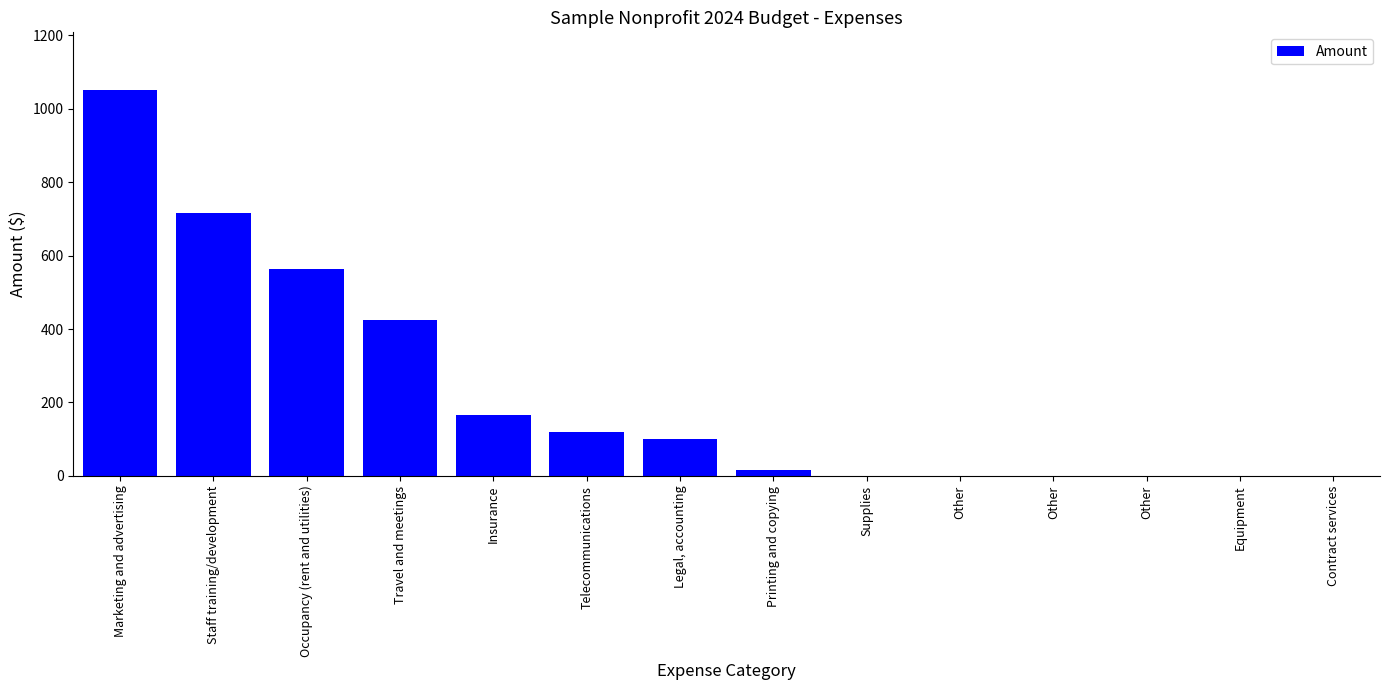

Count the number of categories in the chart.

14